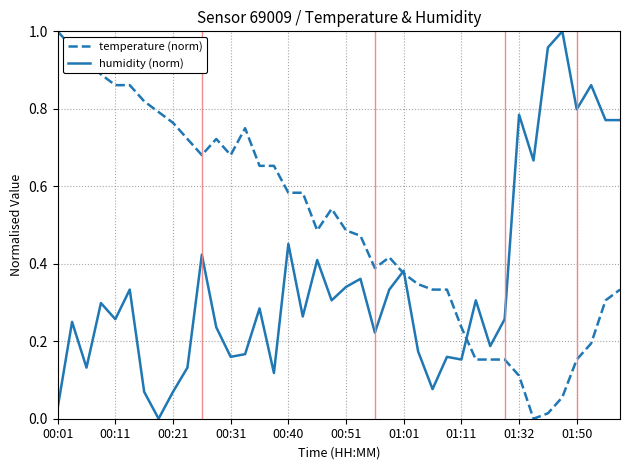

Rank the series by their average value, from lowest to highest.

humidity (norm), temperature (norm)